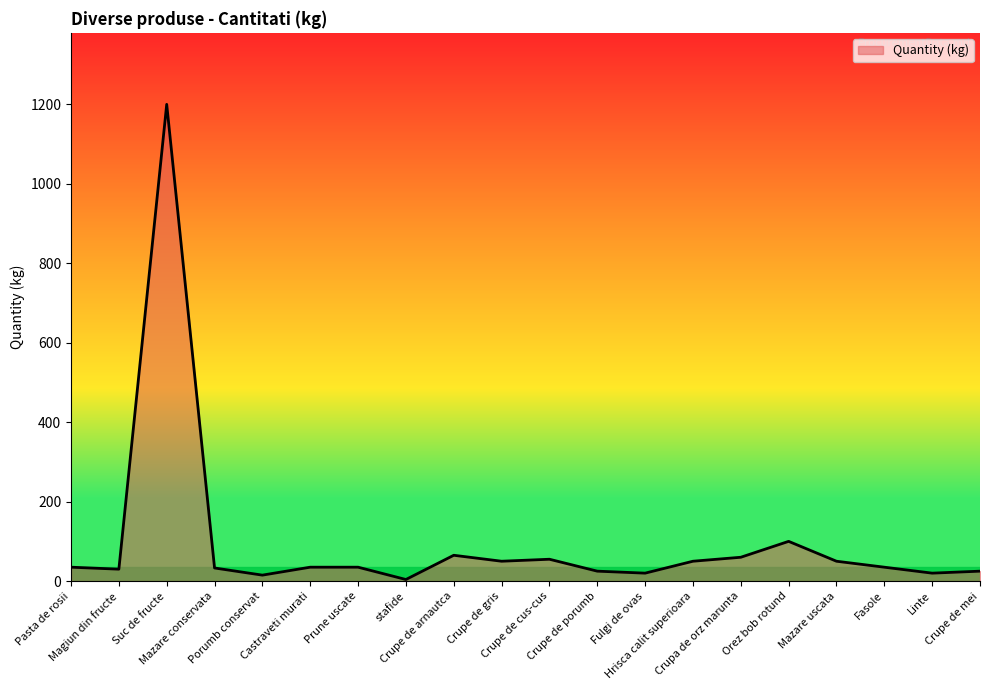

How many series are shown in this chart?

1